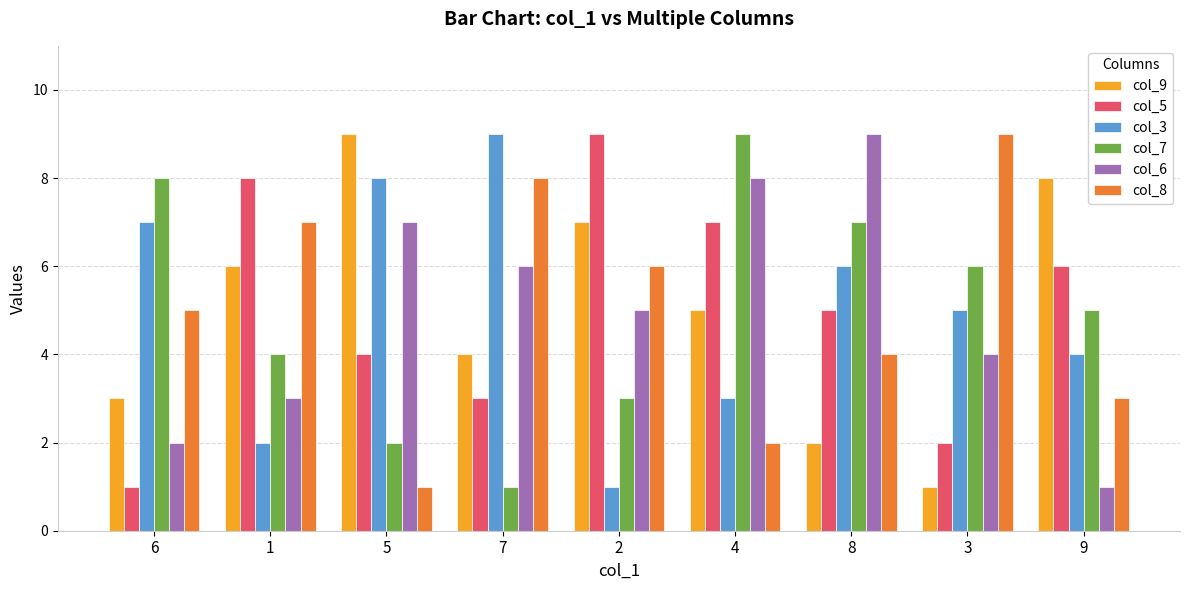

How many data points does each series have?

9